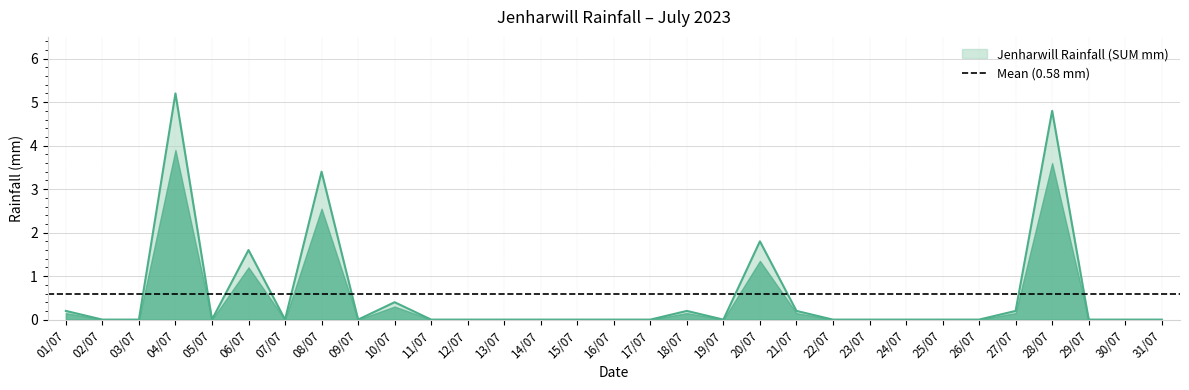

At which label is the value closest to 2?

20/07